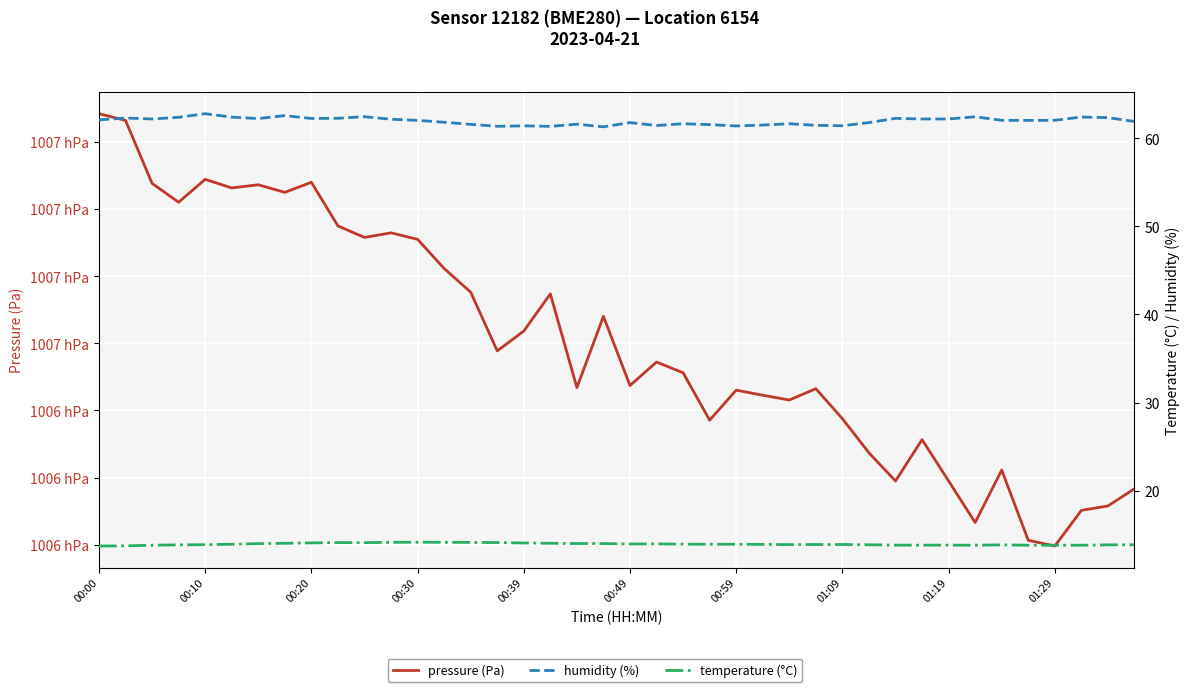

True or false: pressure and temperature intersect in this chart.

False